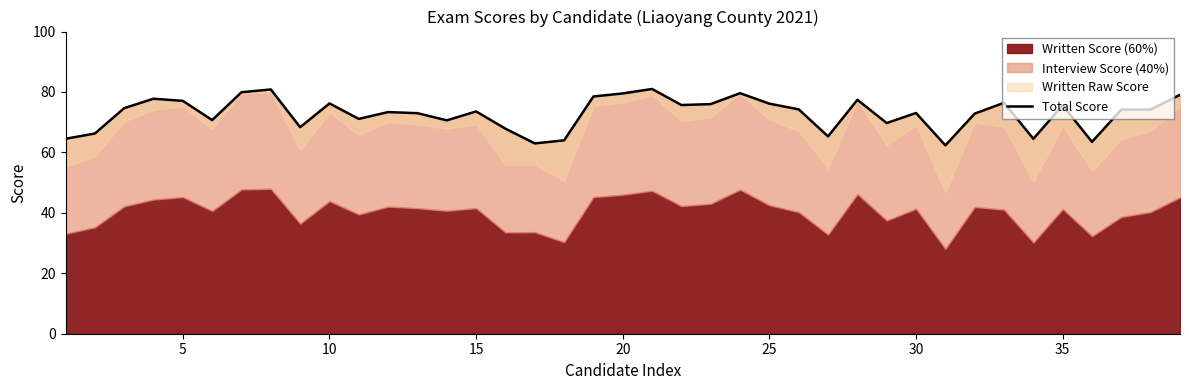

What is the minimum value for Total Score?

62.3